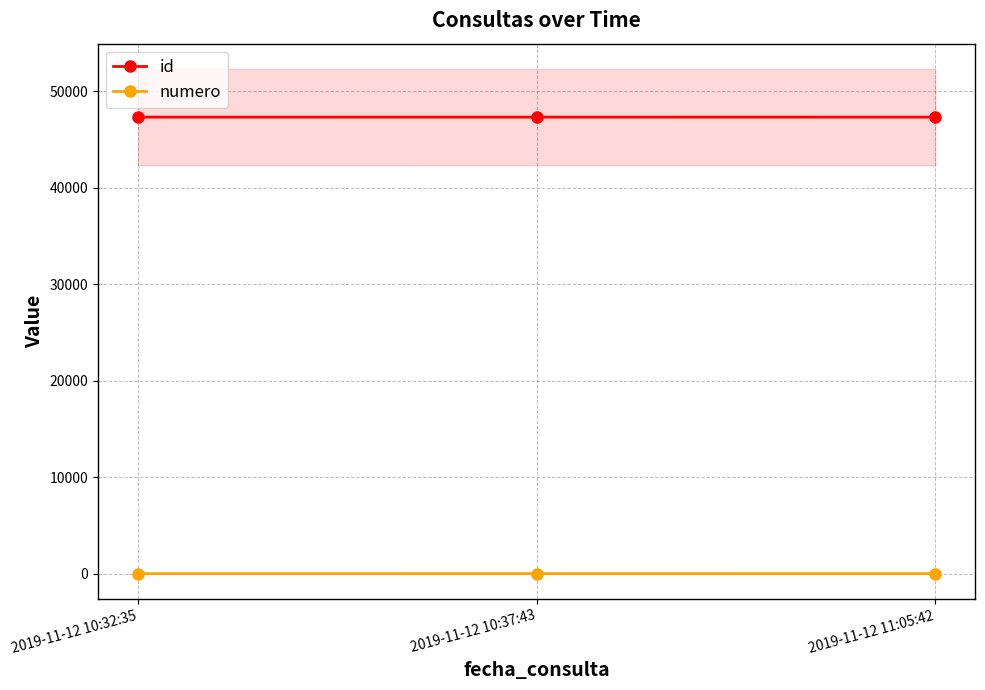

What value does the numero series have at 2019-11-12 11:05:42?

3